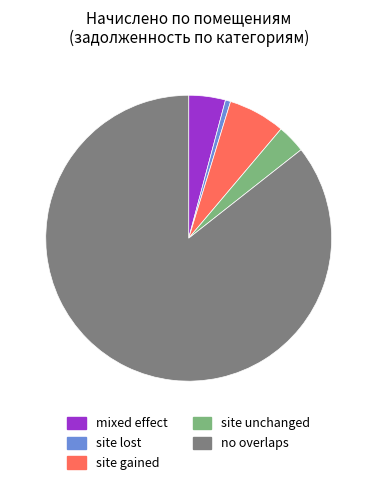

Count the number of slices in the pie.

5